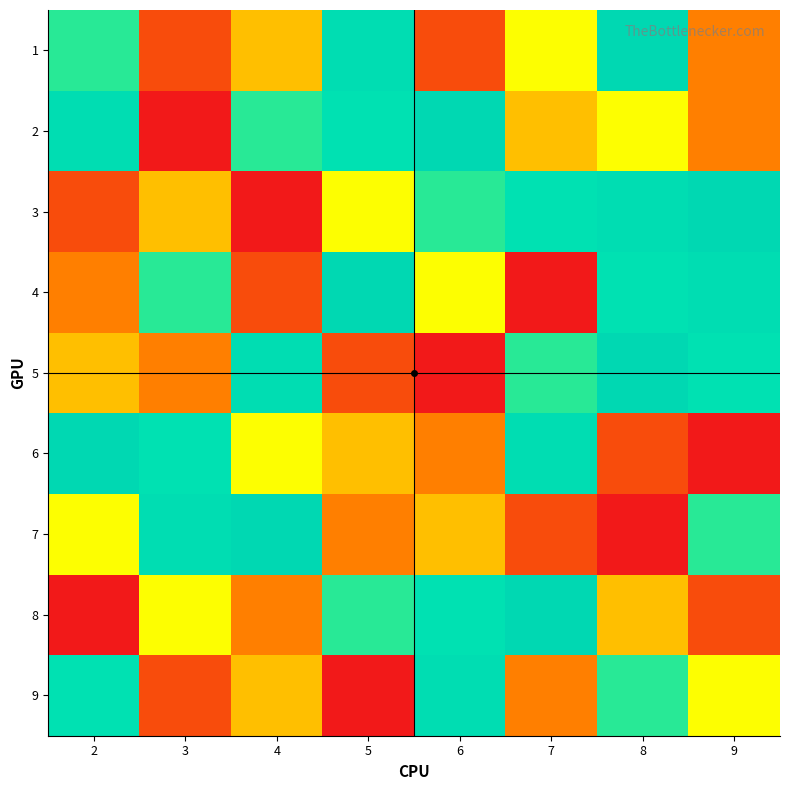

Reading left to right, what are all the values shown in this chart?

1: 2=6	3=2	4=4	5=8	6=2	7=5	8=9	9=3
2: 2=8	3=1	4=6	5=7	6=9	7=4	8=5	9=3
3: 2=2	3=4	4=1	5=5	6=6	7=7	8=8	9=9
4: 2=3	3=6	4=2	5=9	6=5	7=1	8=7	9=8
5: 2=4	3=3	4=8	5=2	6=1	7=6	8=9	9=7
6: 2=9	3=7	4=5	5=4	6=3	7=8	8=2	9=1
7: 2=5	3=8	4=9	5=3	6=4	7=2	8=1	9=6
8: 2=1	3=5	4=3	5=6	6=7	7=9	8=4	9=2
9: 2=7	3=2	4=4	5=1	6=8	7=3	8=6	9=5